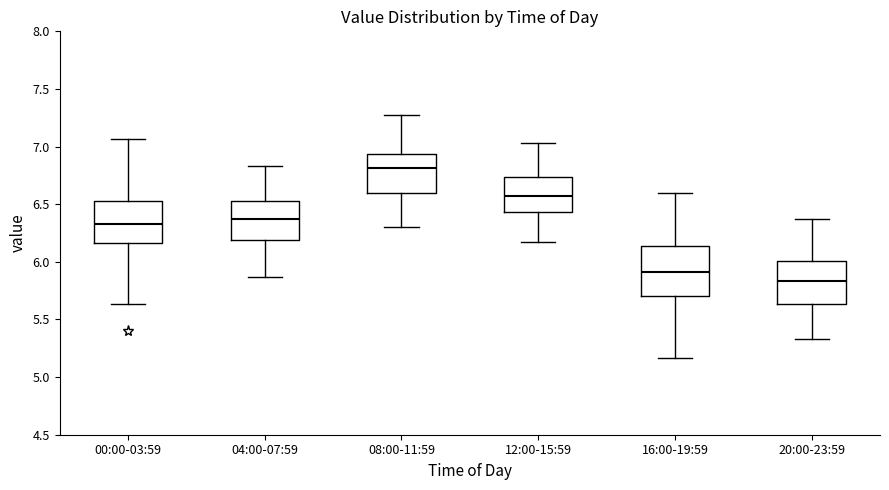

Reading left to right, read every box against the y-axis: the position of its median line, the range the box covers, and the ends of its whiskers. The values are not printed on the chart, so give them approximately, as read against the axis.

00:00-03:59: median 6.35, box 6.15 to 6.55, whiskers 5.65 to 7.05
04:00-07:59: median 6.35, box 6.20 to 6.55, whiskers 5.85 to 6.85
08:00-11:59: median 6.80, box 6.60 to 6.95, whiskers 6.30 to 7.25
12:00-15:59: median 6.55, box 6.45 to 6.75, whiskers 6.15 to 7.05
16:00-19:59: median 5.90, box 5.70 to 6.15, whiskers 5.15 to 6.60
20:00-23:59: median 5.85, box 5.65 to 6.00, whiskers 5.35 to 6.35